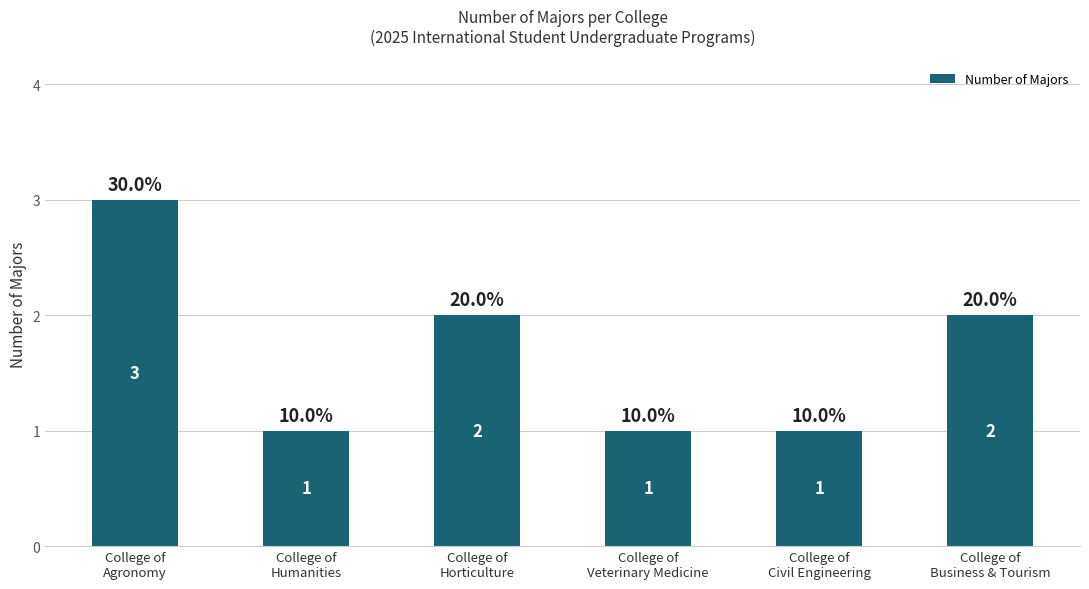

What is the greatest value displayed?

3